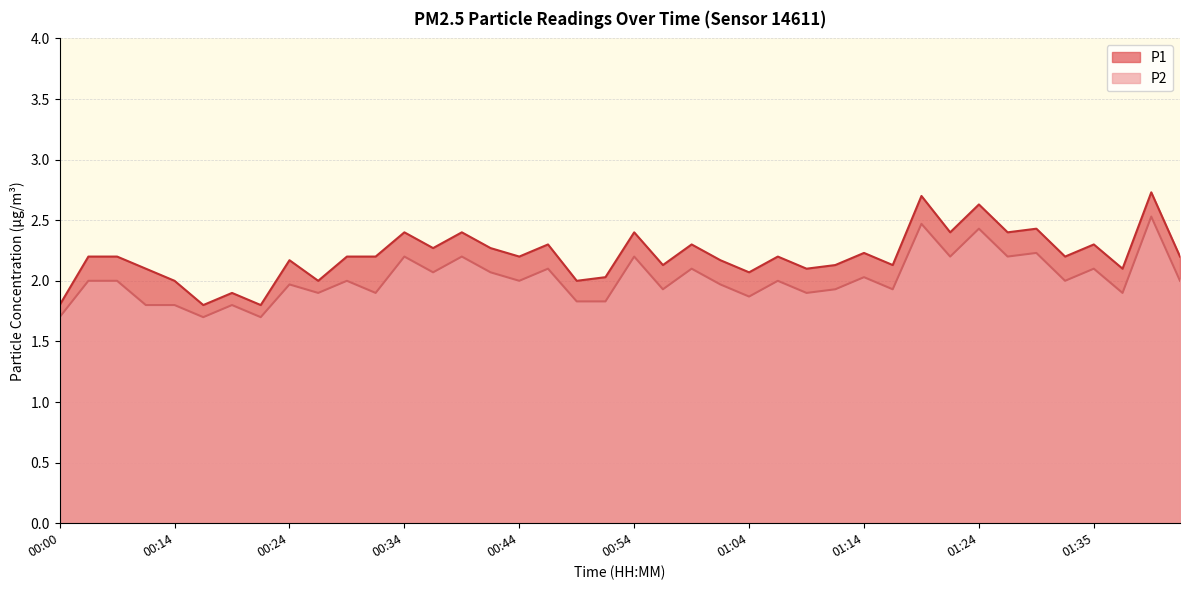

Between 00:22 and 00:27, which series saw the biggest shift?

P1